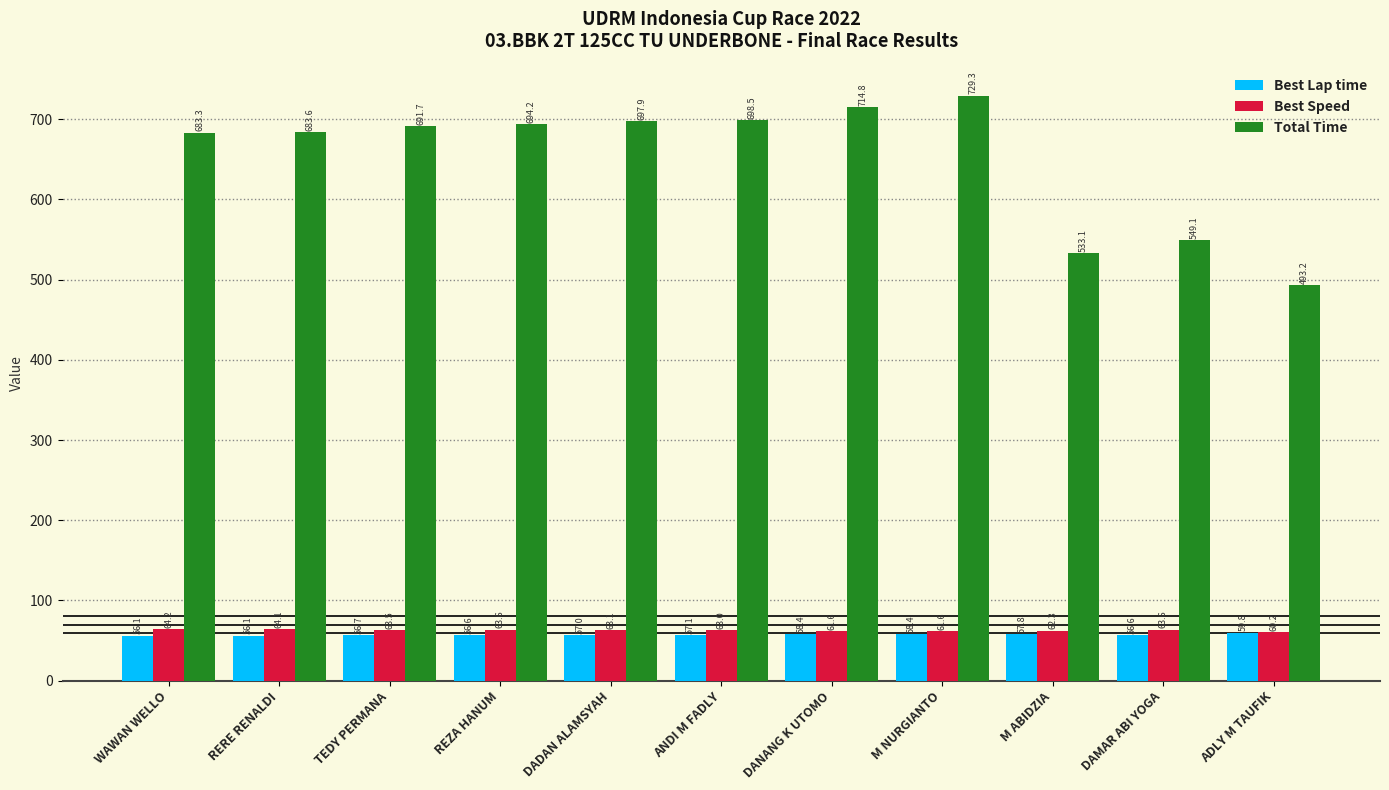

Does the chart contain stacked bars?

No